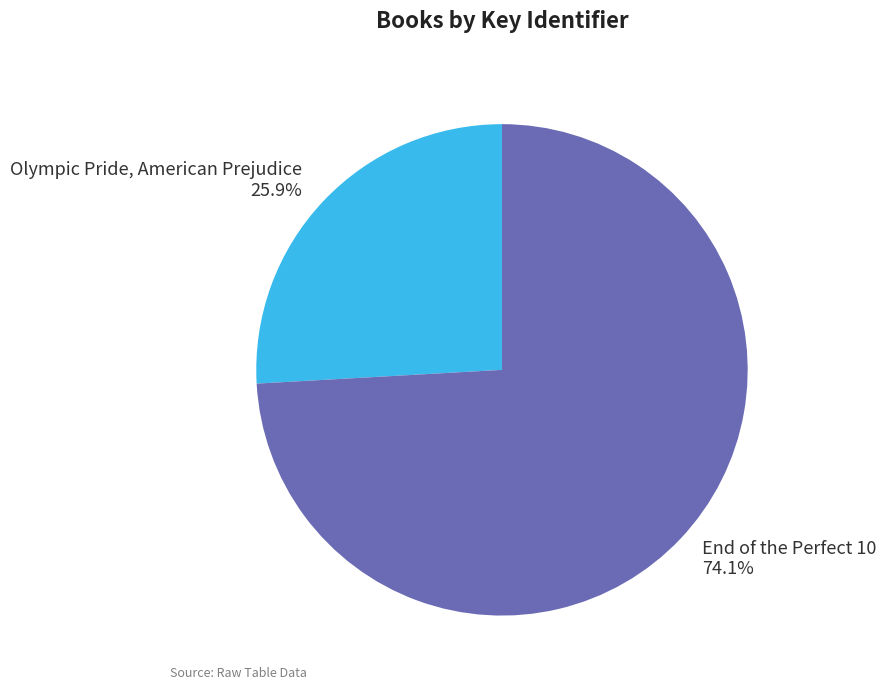

Rank the categories by value from lowest to highest.

Olympic Pride, American Prejudice, End of the Perfect 10